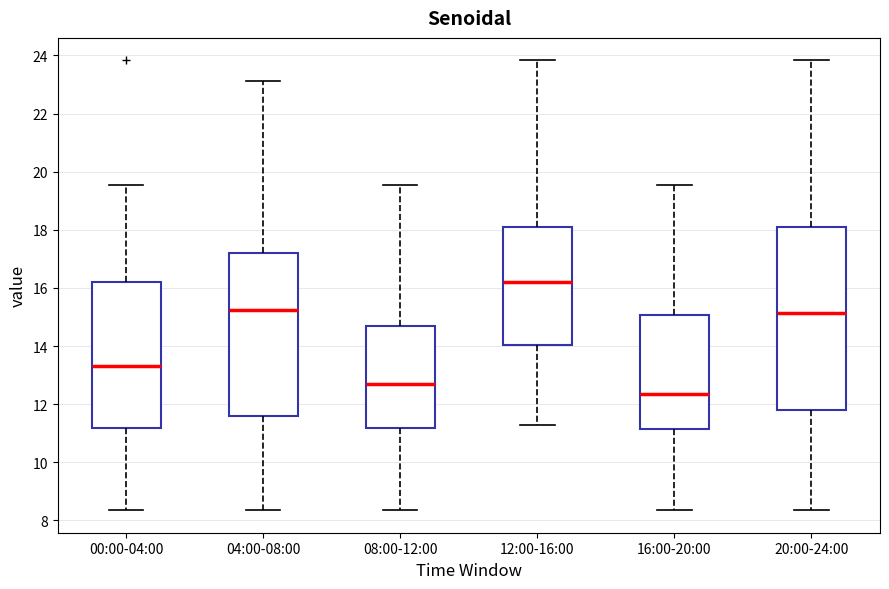

Which box has the lowest median line?

16:00-20:00